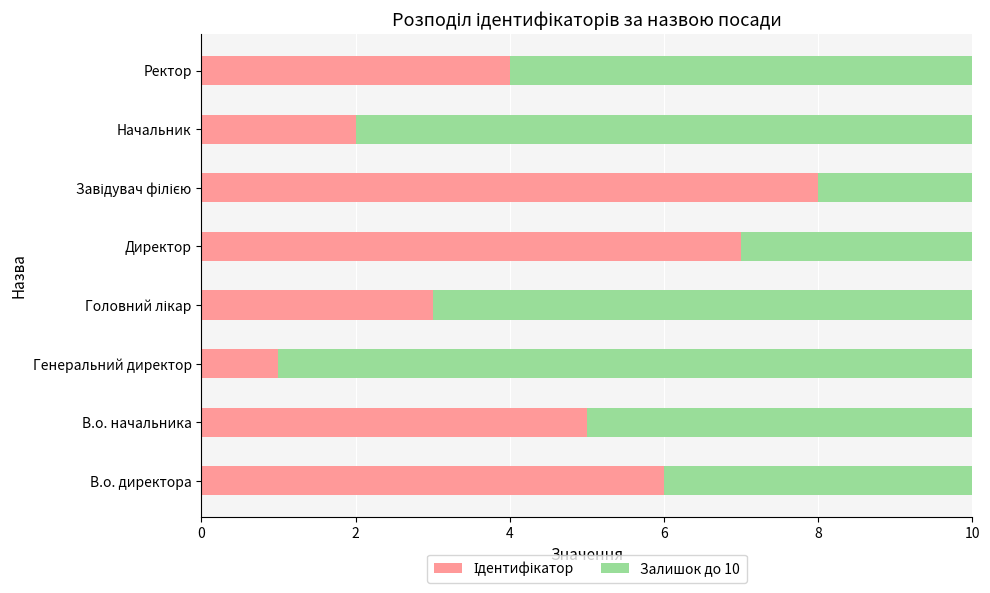

What is the total value across all series at В.о. начальника?

10